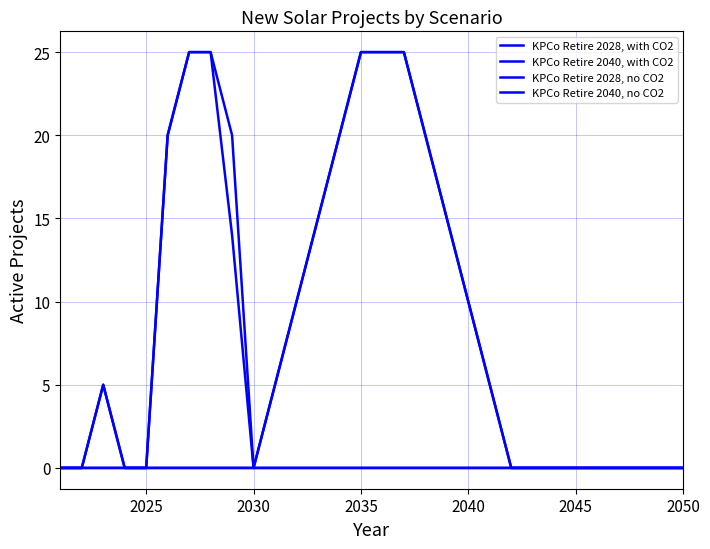

Is this an area chart (filled region under the line)?

No